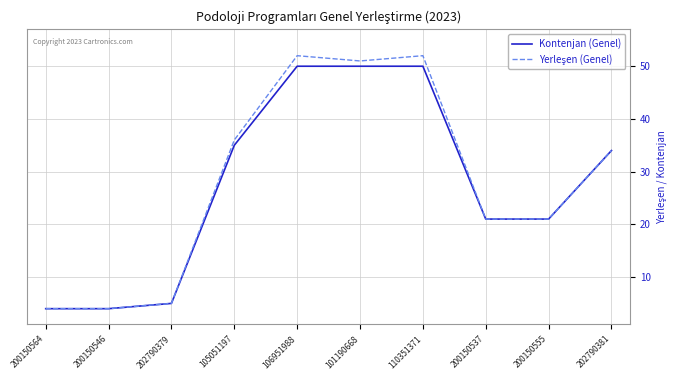

True or false: Kontenjan (Genel) has a value of 34 at 202790381.

True